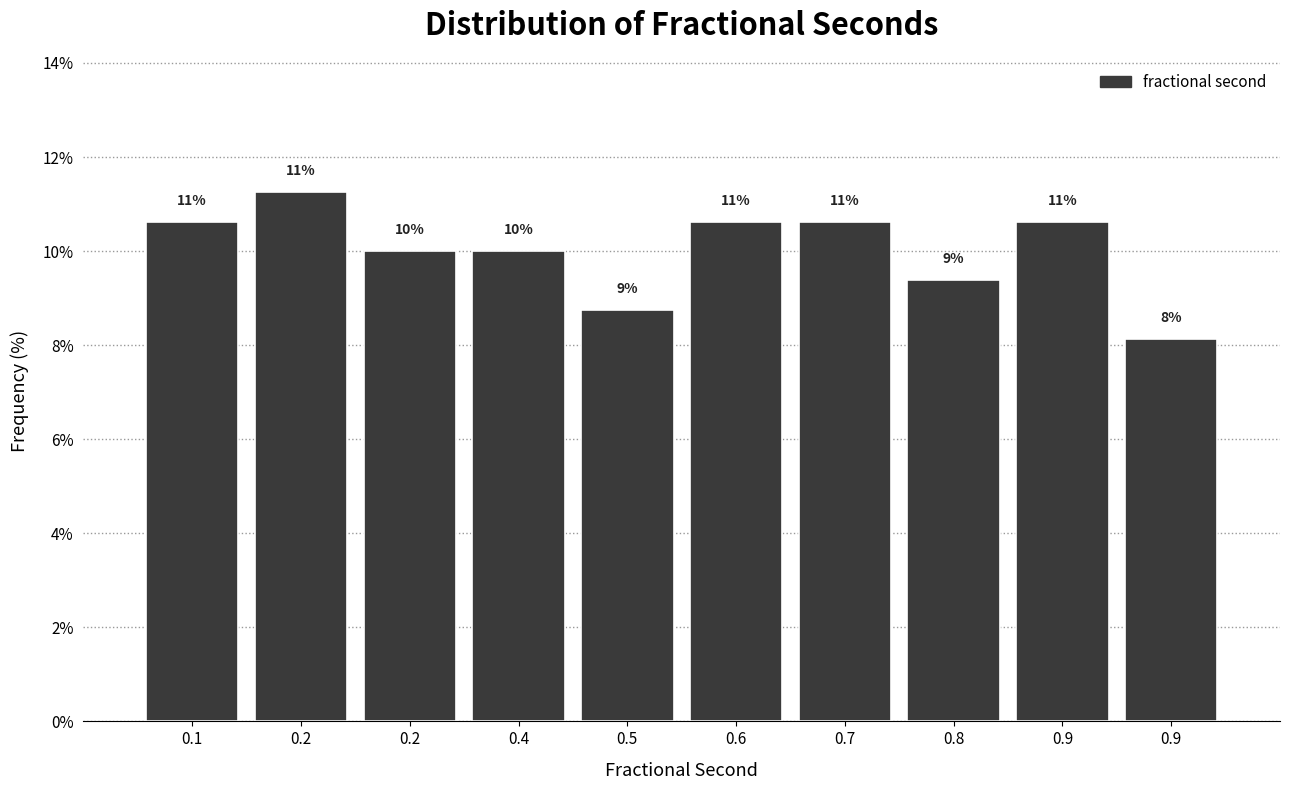

Are the bars horizontal?

No